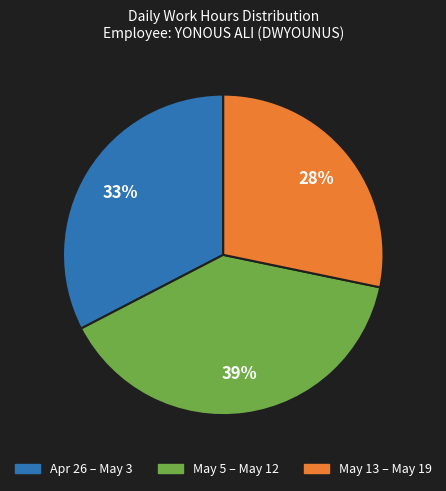

To the nearest percent, what is the average slice percentage?

33%